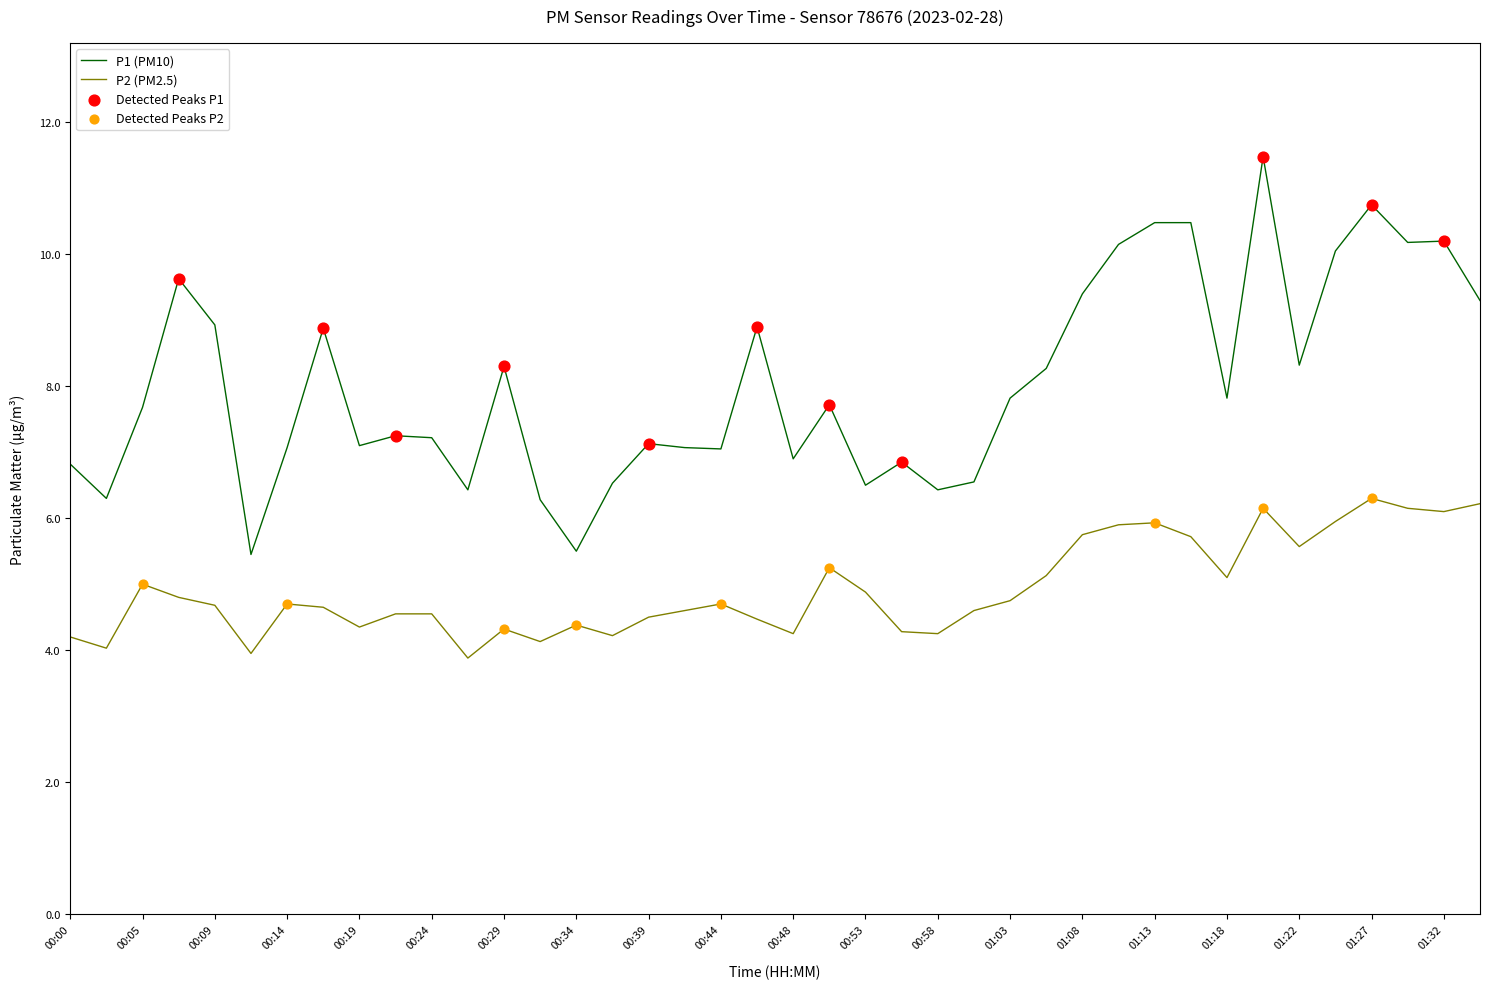

List the series in order of their peak value, highest first.

P1 (PM10), P2 (PM2.5)